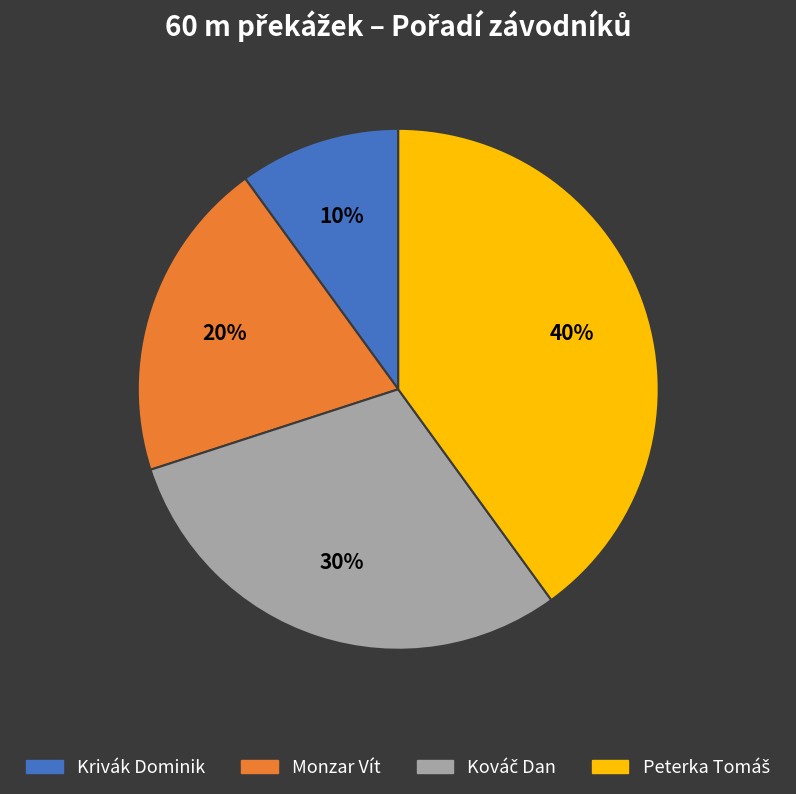

Does any single category account for the majority?

No